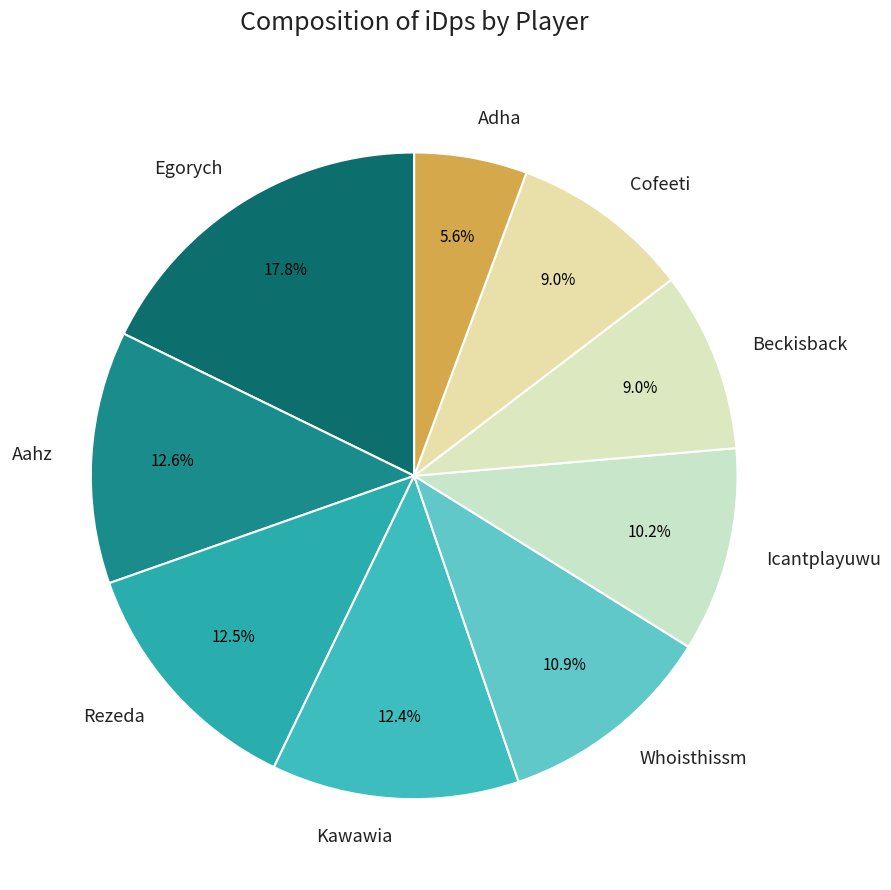

How many segments does this pie chart have?

9